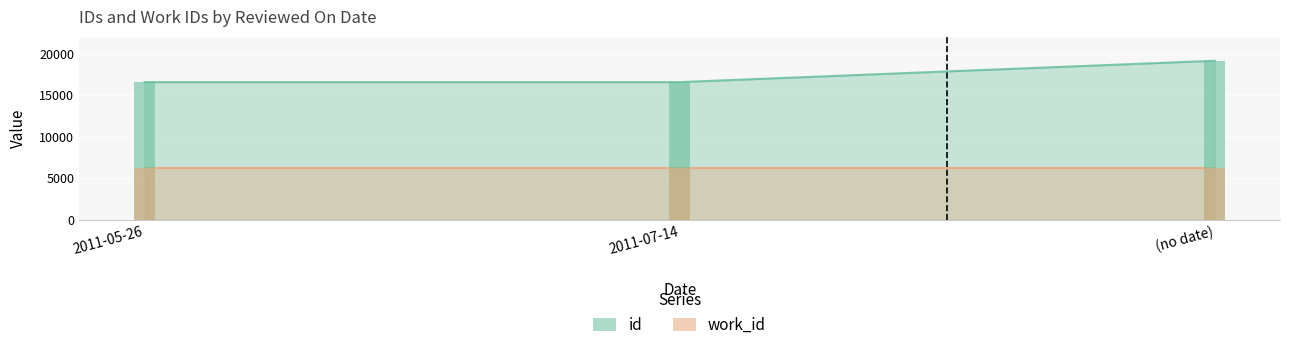

What is the change in value from 2011-05-26 to (no date)?

+2569